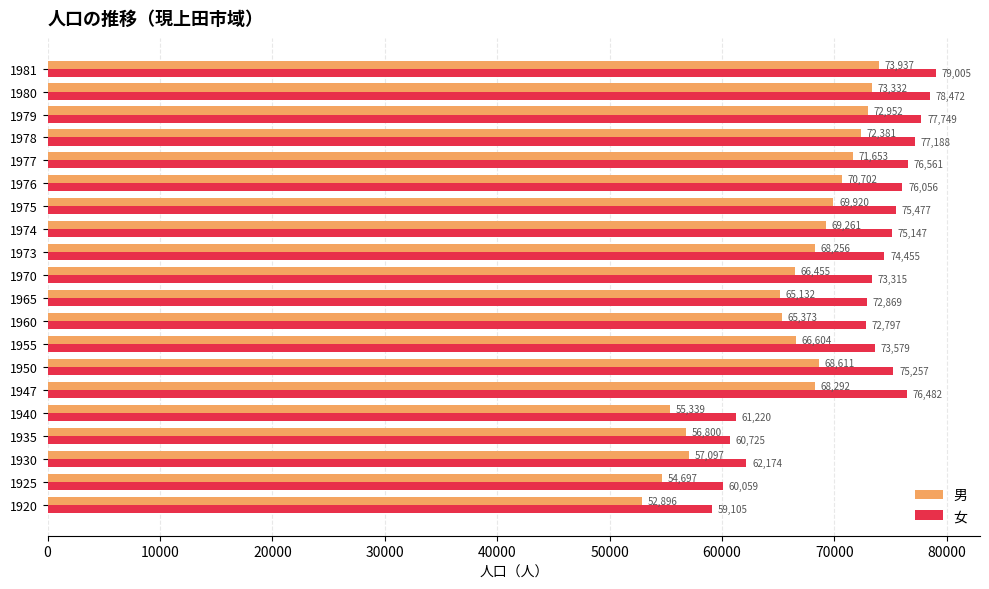

What is the sum of all 男 values?

1319690